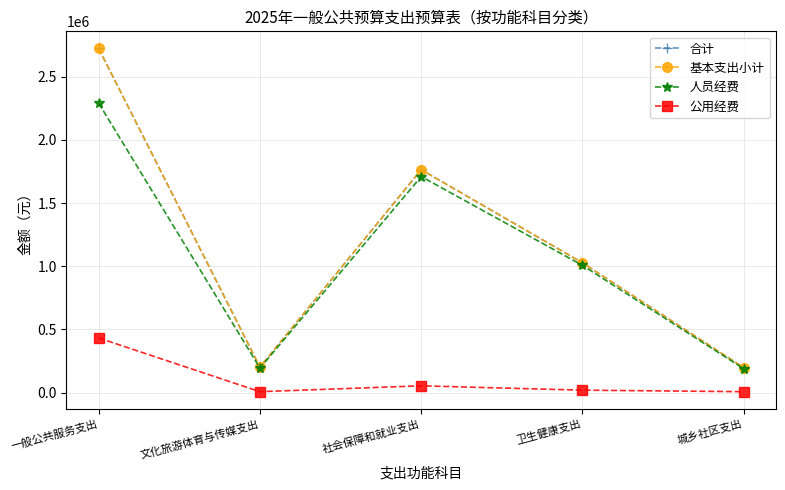

Reading left to right, extract all data points from this chart.

合计: 2722876	202248	1764037	1027305	197573
基本支出小计: 2722876	202248	1764037	1027305	197573
人员经费: 2290076	194248	1709757	1007305	189573
公用经费: 432800	8000	54280	20000	8000